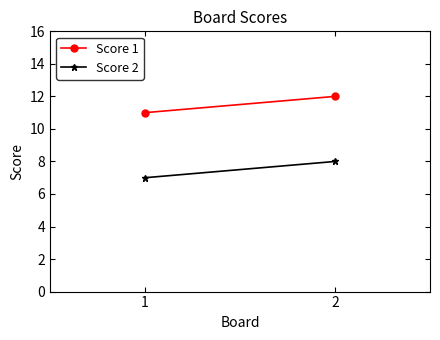

Reading right to left, list all the values displayed in this chart.

Score 1: 2=12	1=11
Score 2: 2=8	1=7